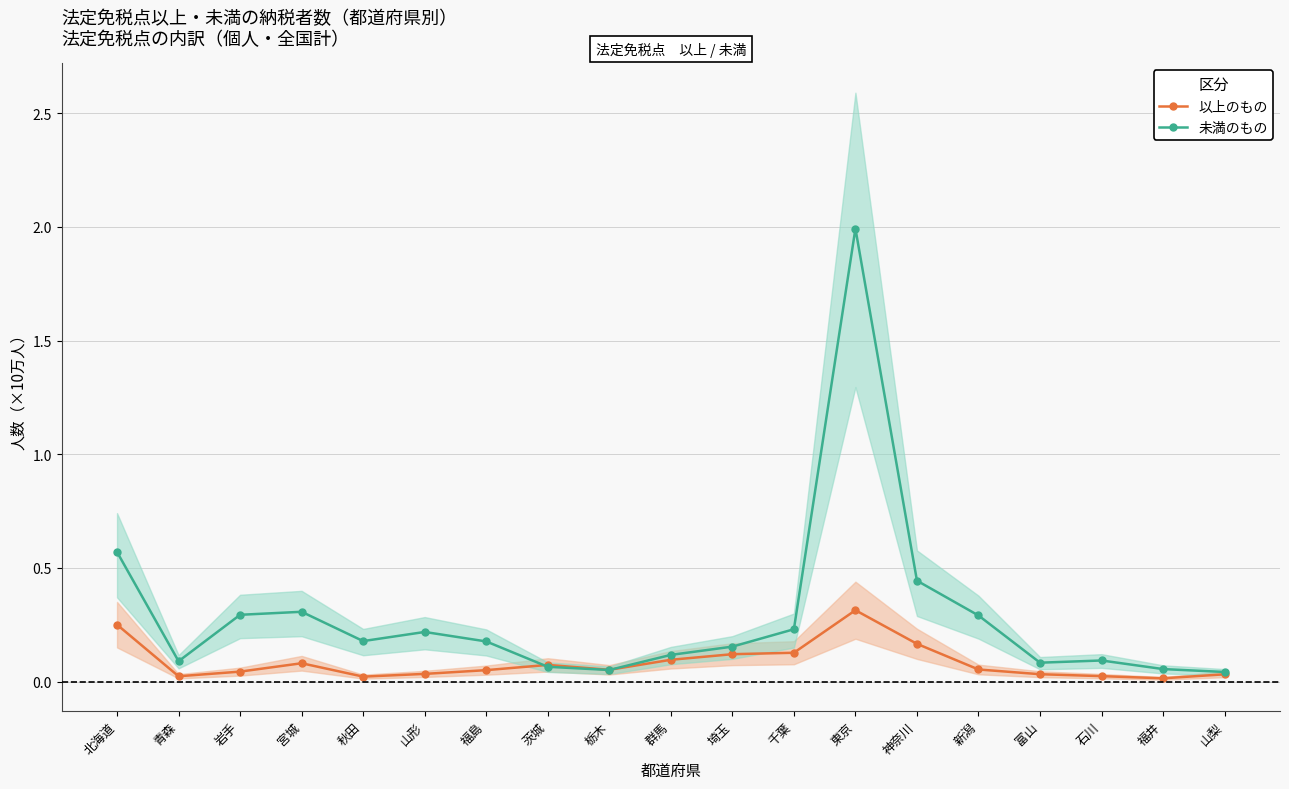

Is it true that 未満のもの (法定免税点未満) equals 0.4 at 岩手?

False